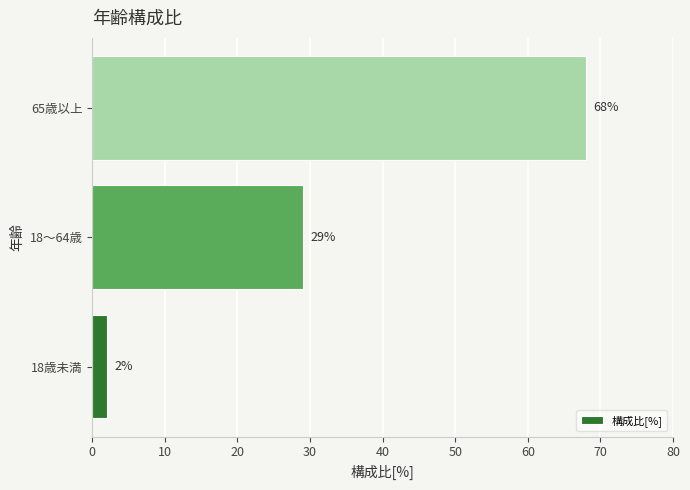

Count the number of categories in the chart.

3